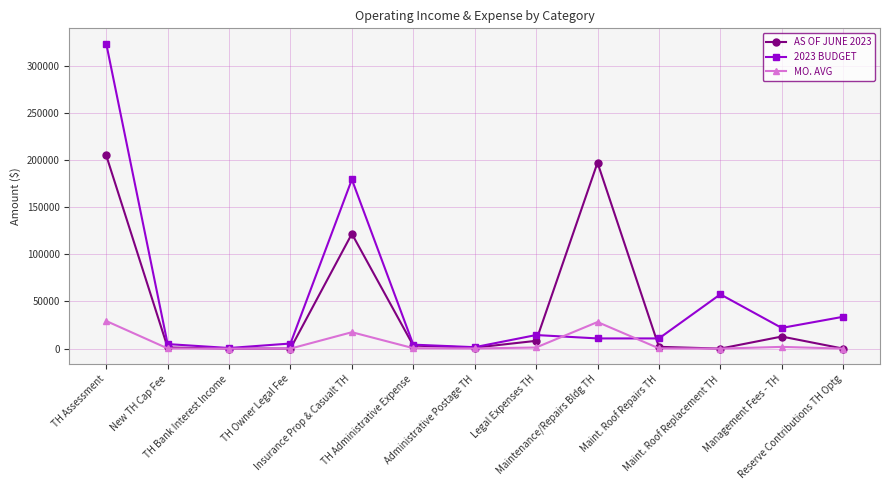

What is the average value of the 2023 BUDGET series?

51462.5